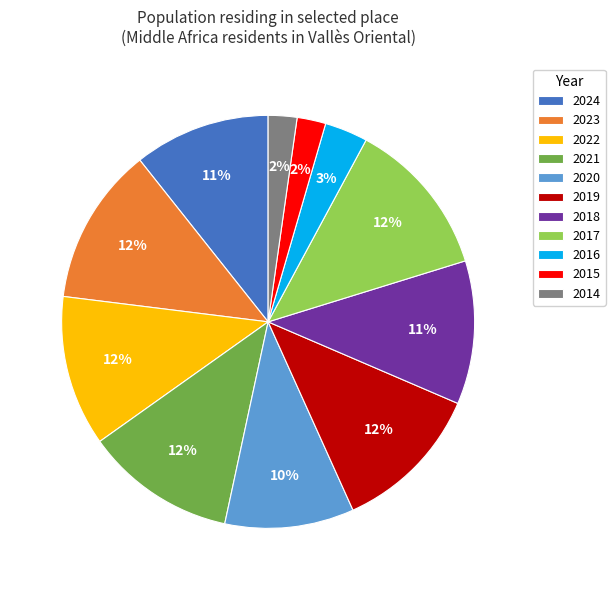

How many segments does this pie chart have?

11